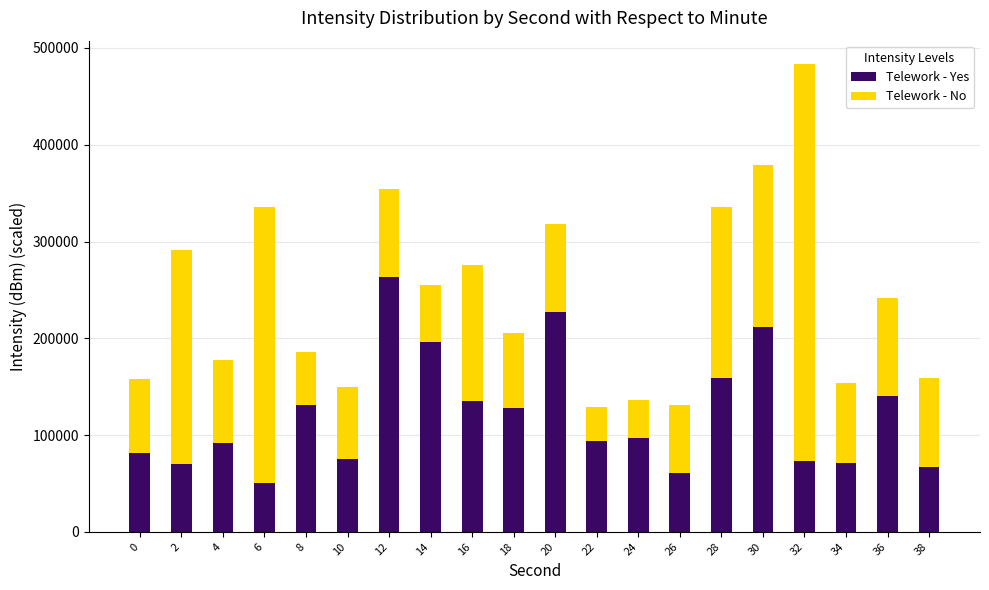

How many series are shown in this chart?

2